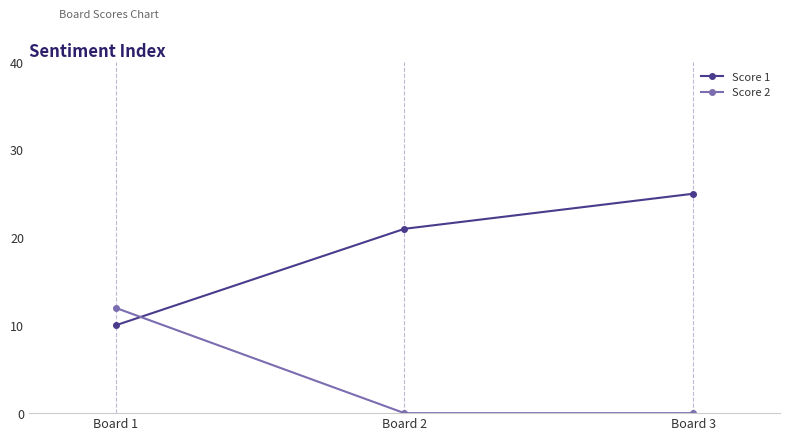

What is the total value across all series at Board 1?

22